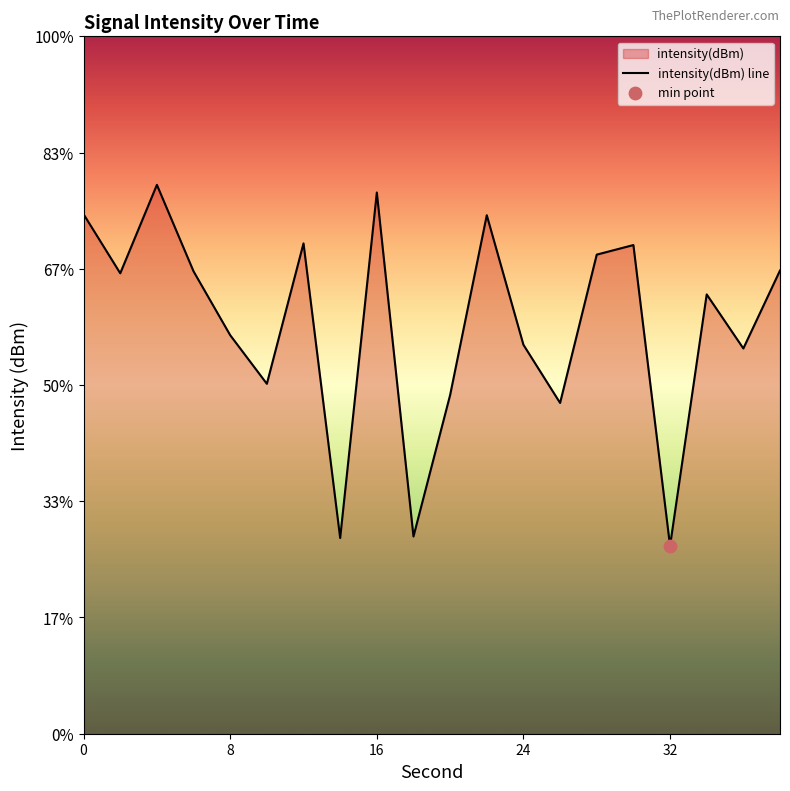

Which has a higher value, 36 or 32?

36